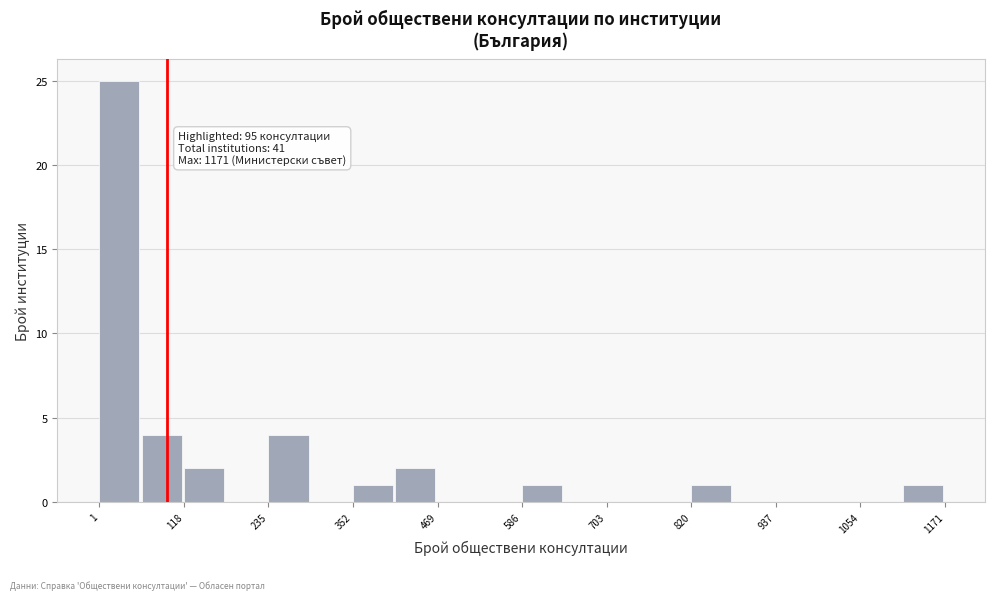

Read against the x-axis, roughly where is the centre of the tallest bar?

20